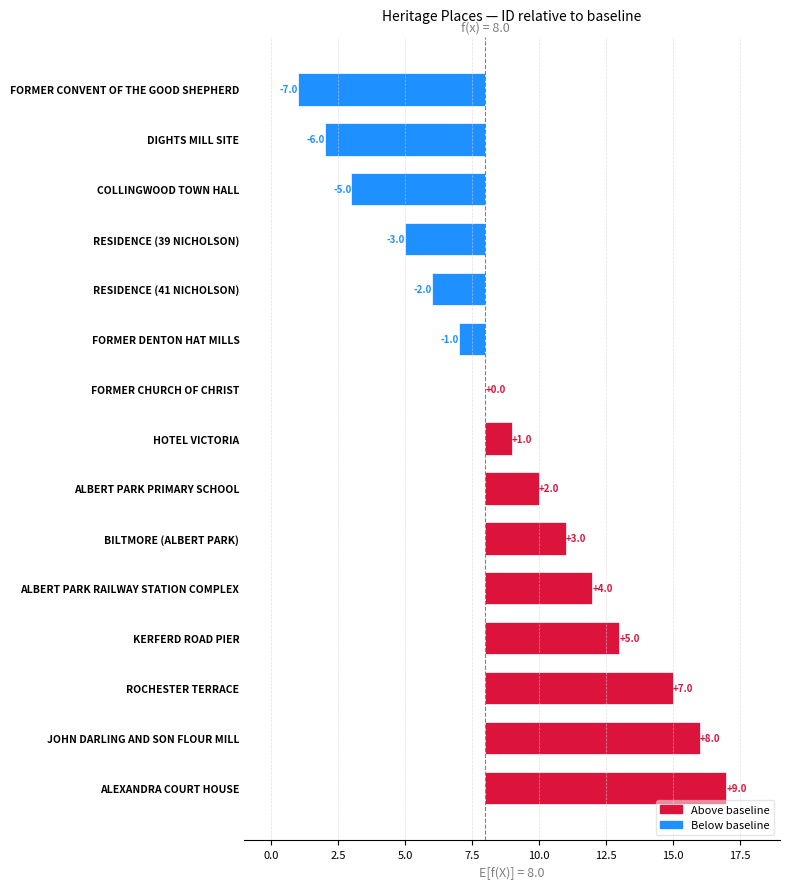

How many data points are less than 1?

7